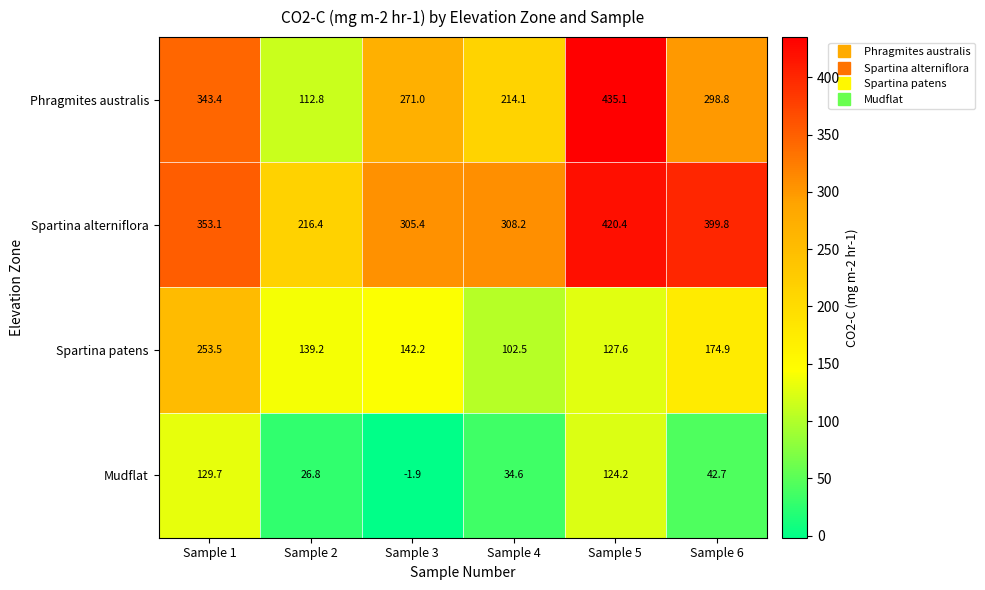

The value of Mudflat at Sample 6 is 42.7. True or false?

True